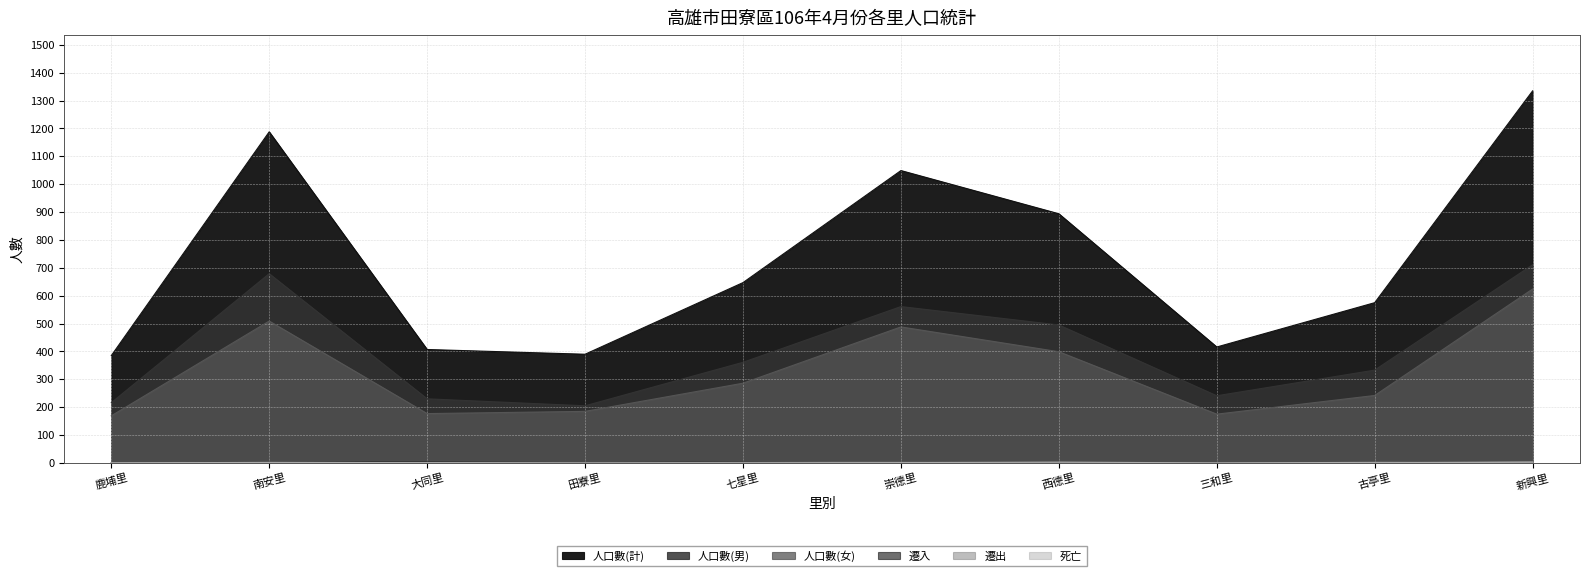

At how many categories does at least one series exceed 176?

10